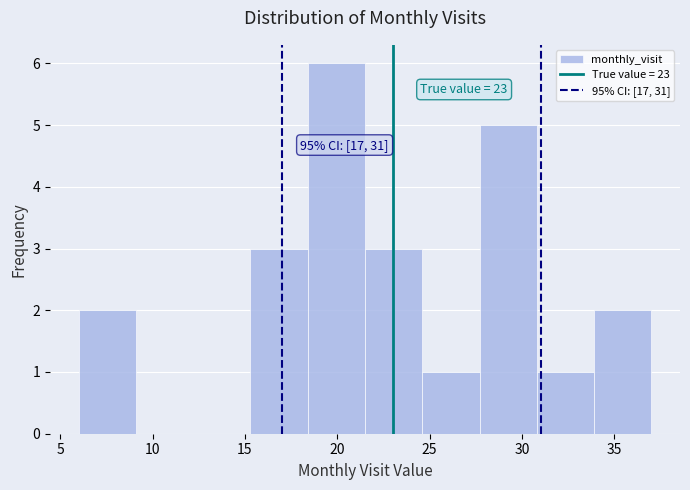

Over which range of the x-axis is the bar tallest?

18.4 to 21.5